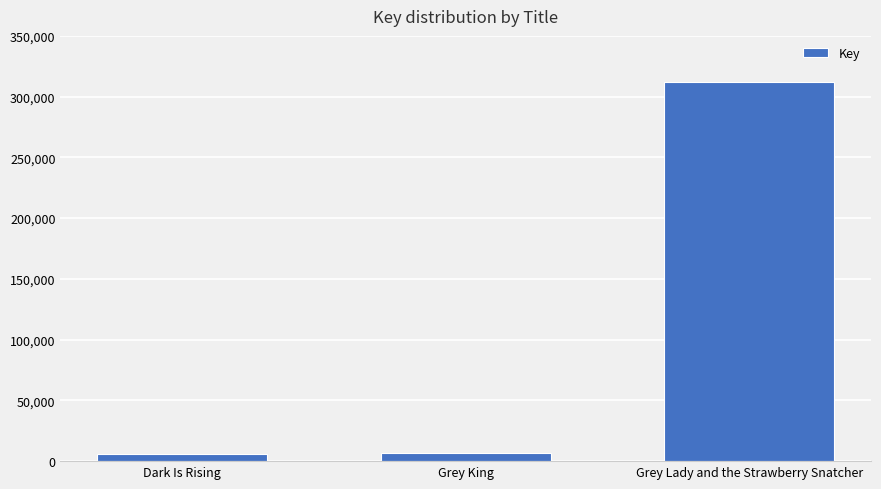

What is the label of the 3rd bar from the right?

Dark Is Rising